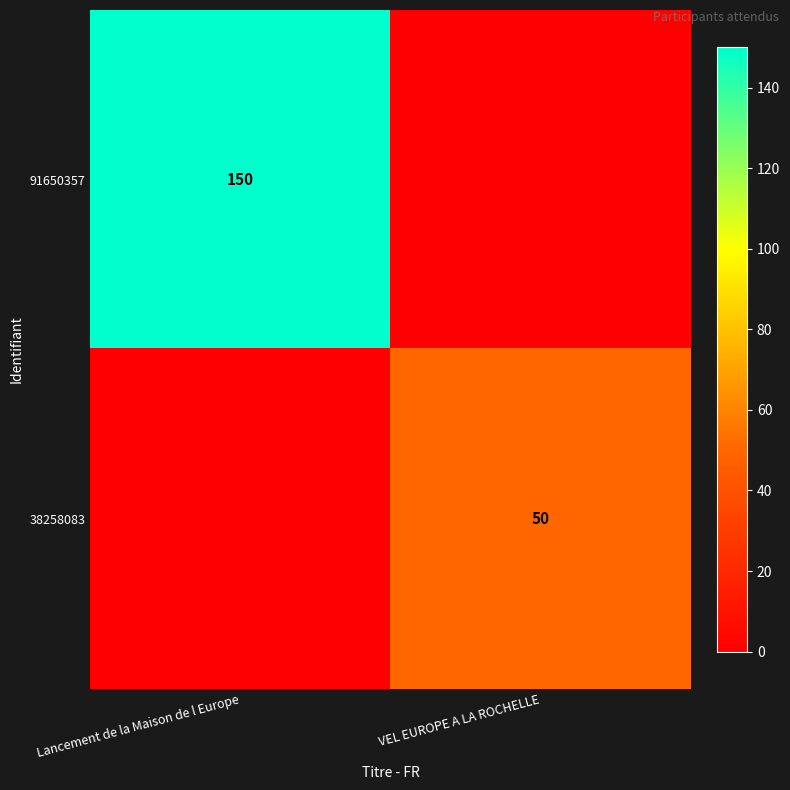

The 38258083 series shows 29 at VEL EUROPE A LA ROCHELLE. True or false?

False